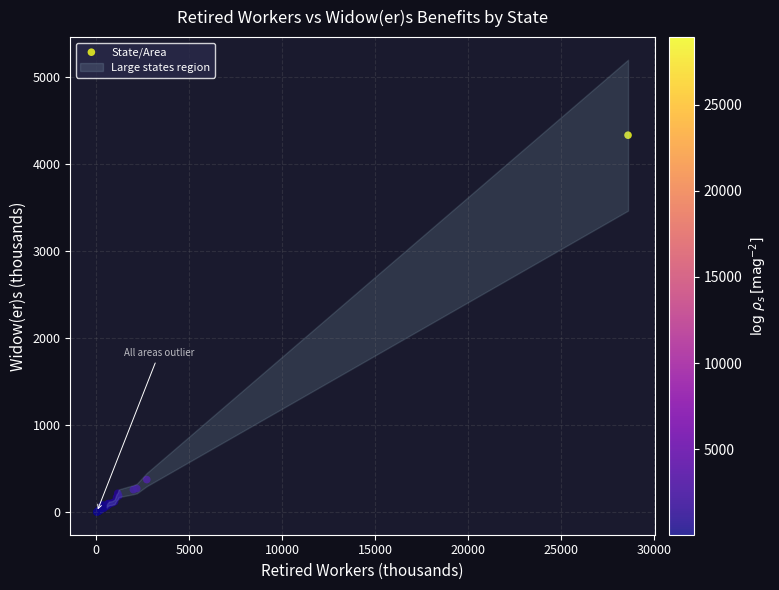

What Y value in the scatter plot is closest to 2166?

377.5